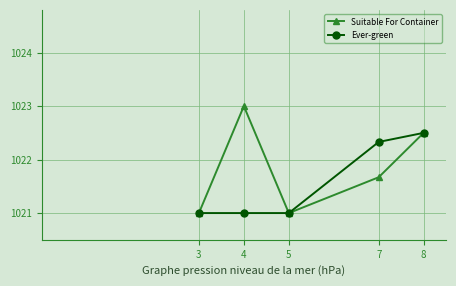

What is the average value of the Ever-green series?

1021.6